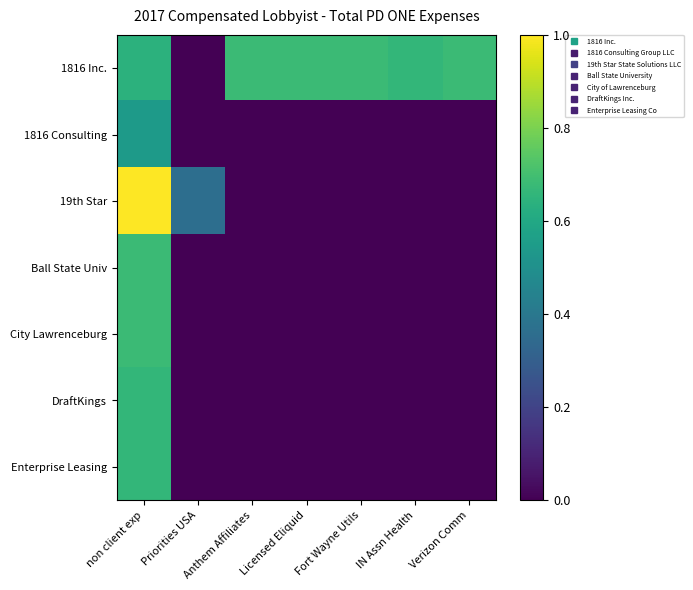

Which series has the largest total across all categories?

1816 Inc.